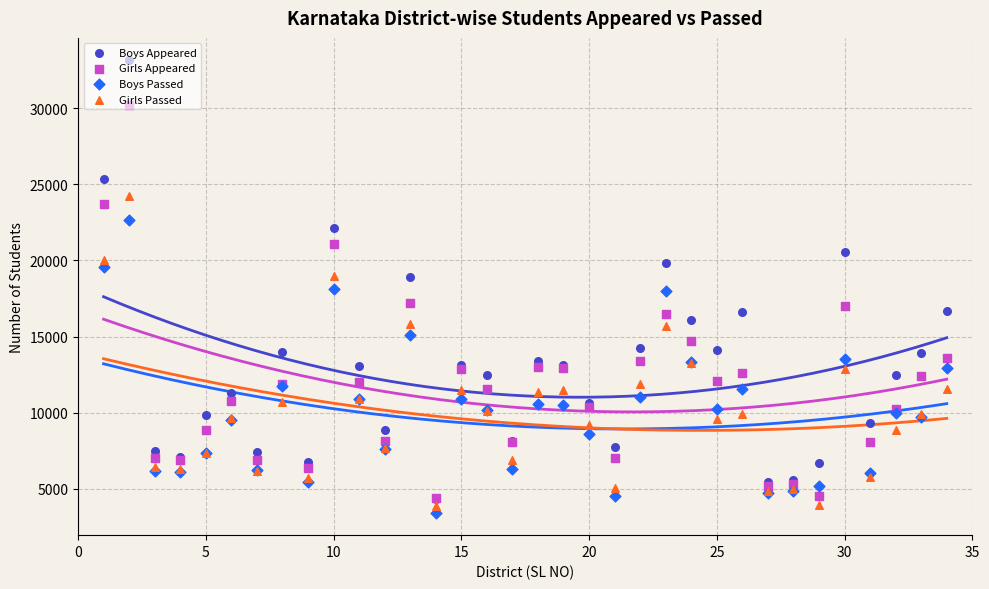

Which series has the widest spread of Y values?

Boys Appeared